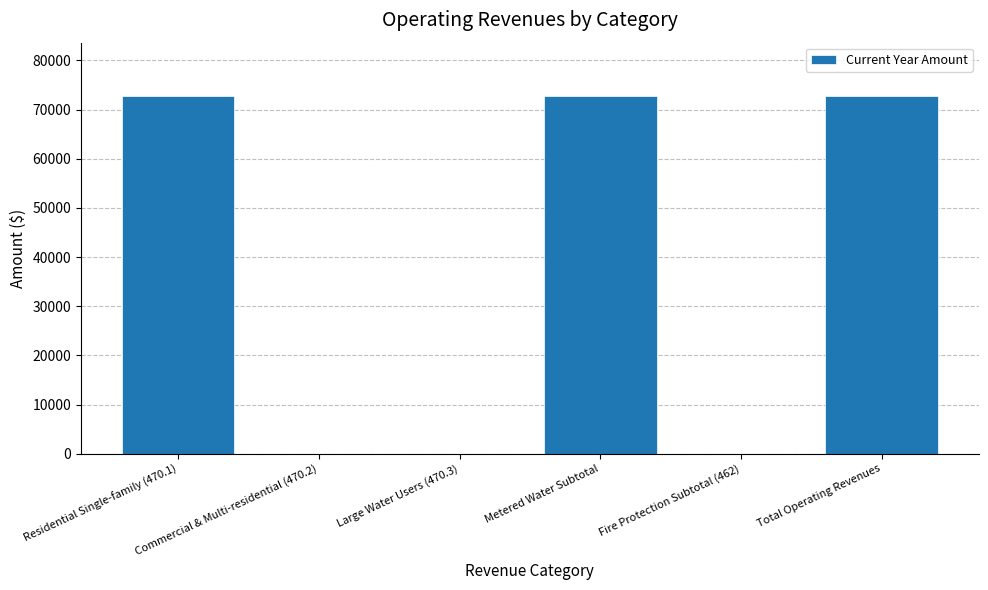

The value at Residential Single-family (470.1) is 72709. True or false?

True